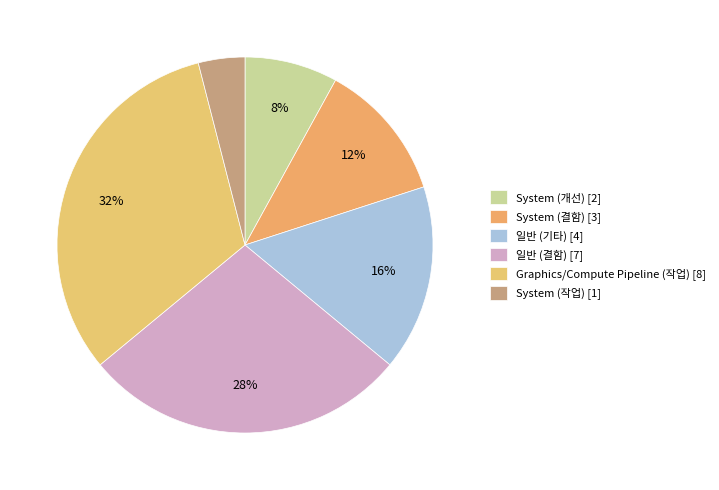

What is the change in value from 일반 (기타) to 일반 (결함)?

+3